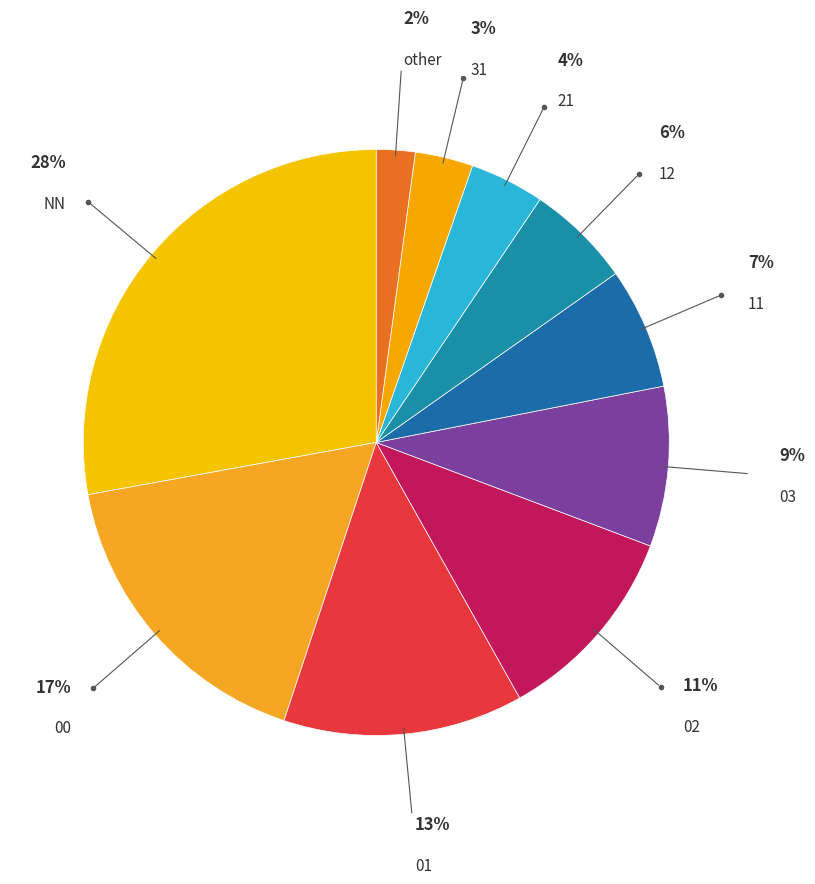

Which category has the biggest portion of the pie?

NN